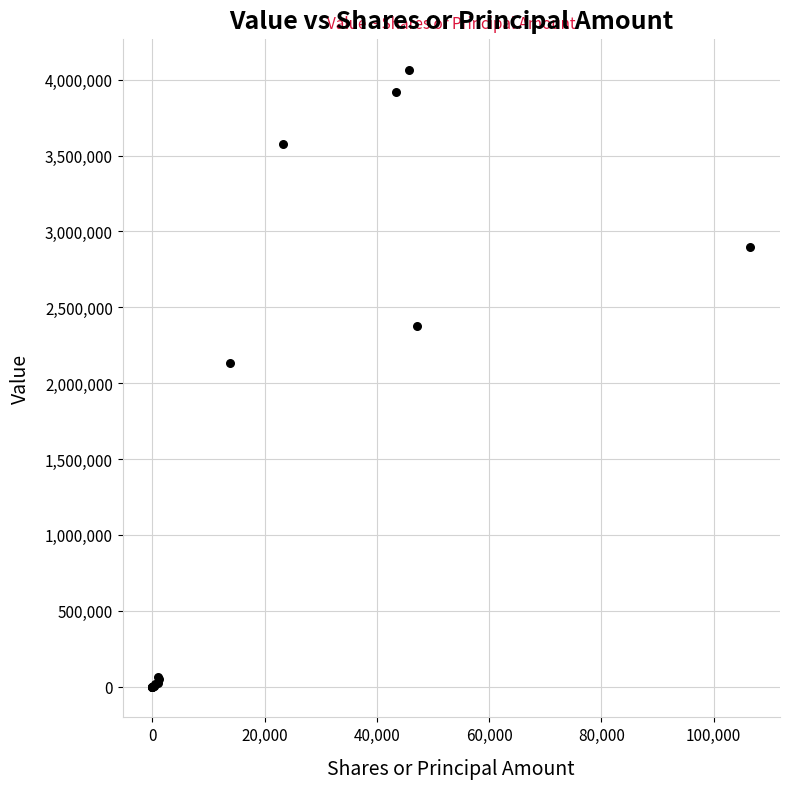

What Y value in the scatter plot is closest to 2032500?

2131000